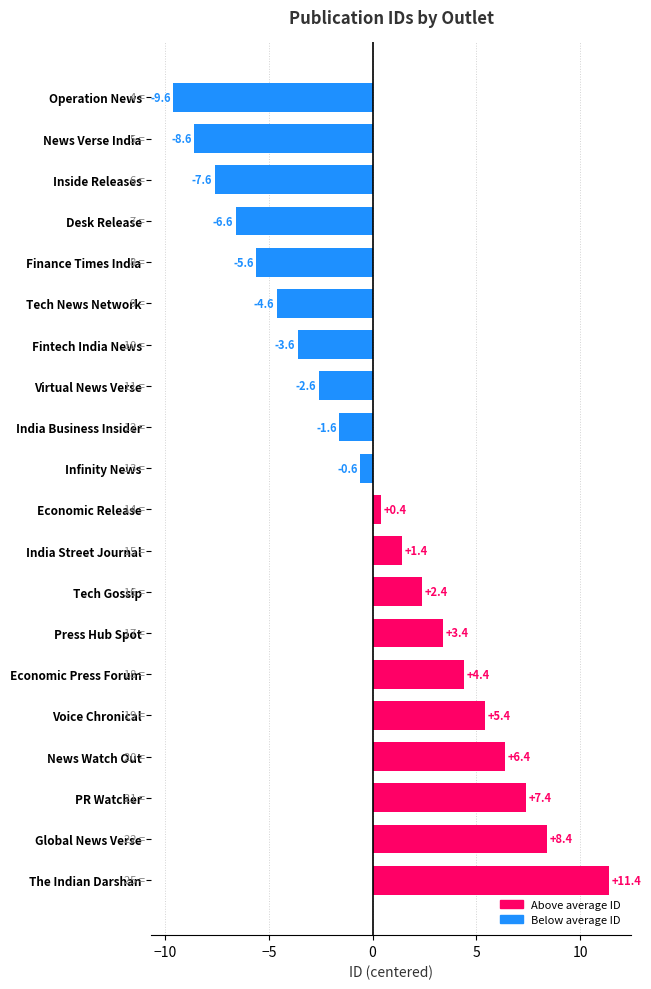

List the labels in order of value, smallest first.

Operation News, News Verse India, Inside Releases, Desk Release, Finance Times India, Tech News Network, Fintech India News, Virtual News Verse, India Business Insider, Infinity News, Economic Release, India Street Journal, Tech Gossip, Press Hub Spot, Economic Press Forum, Voice Chronical, News Watch Out, PR Watcher, Global News Verse, The Indian Darshan